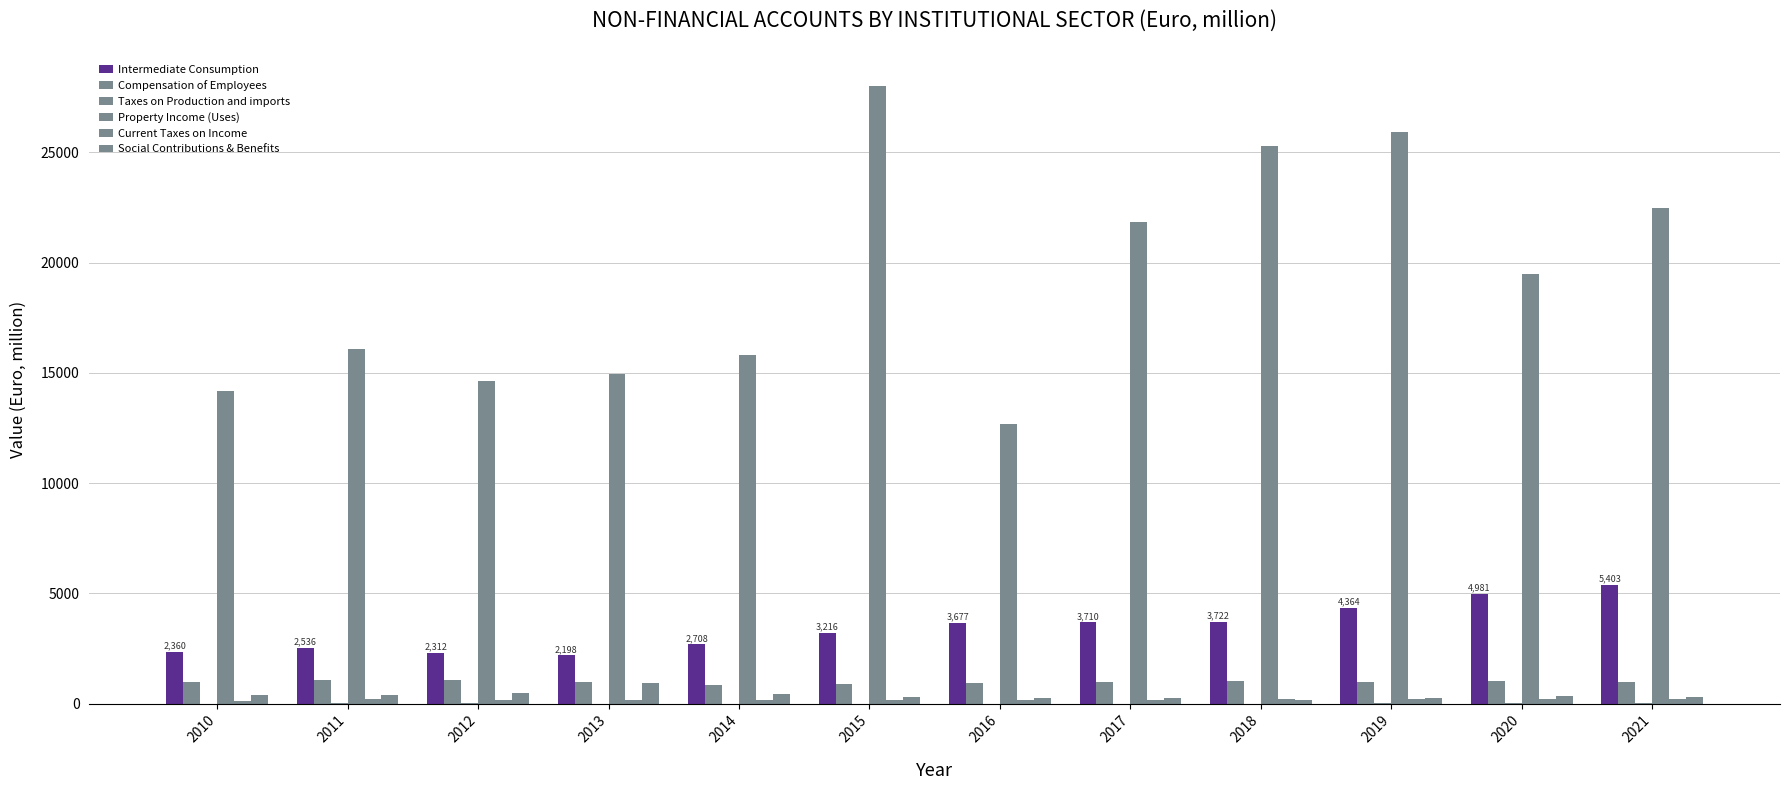

Is the value of Intermediate Consumption at 2012 greater than the value of Social Contributions & Benefits at 2013?

Yes